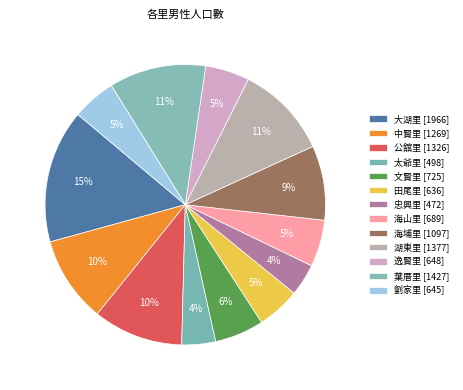

How many segments does this pie chart have?

13